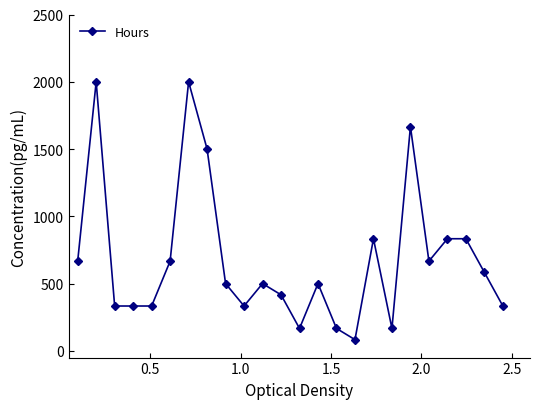

Reading left to right, list all the values displayed in this chart.

666.7	2000.0	333.3	333.3	333.3	666.7	2000.0	1500.0	500.0	333.3	500.0	416.7	166.7	500.0	166.7	83.3	833.3	166.7	1666.7	666.7	833.3	833.3	583.3	333.3